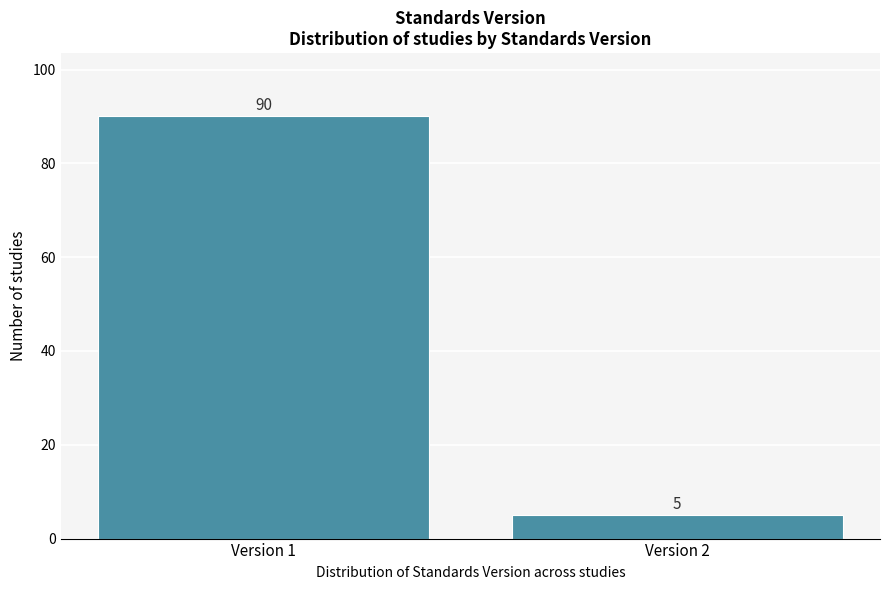

Reading left to right, transcribe all the data shown in this chart.

Version 1=90	Version 2=5